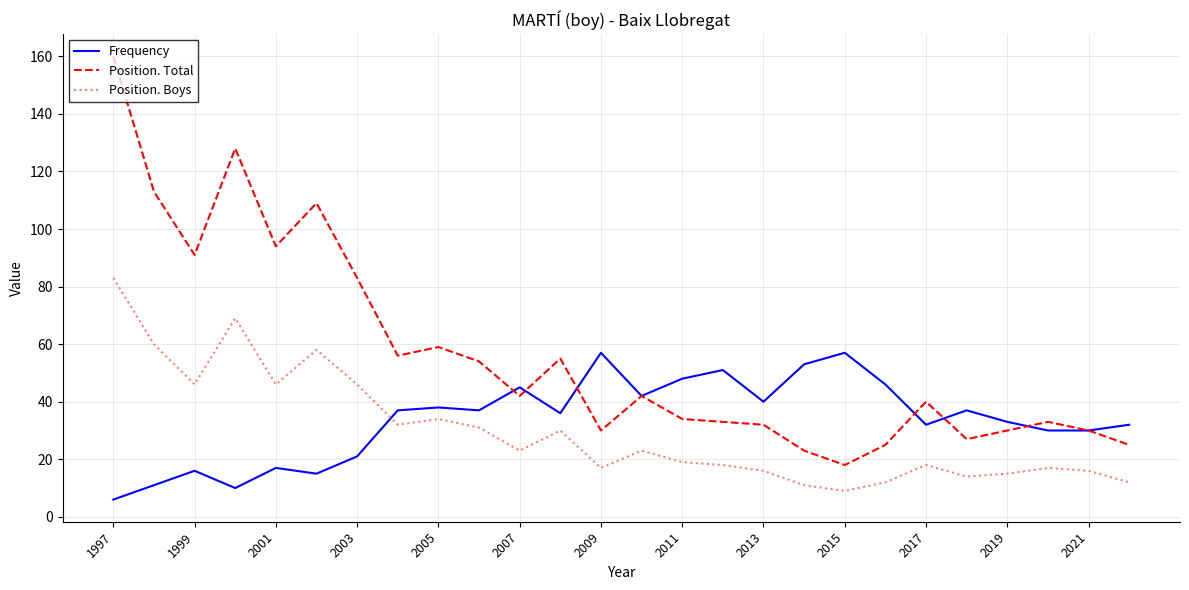

List the series in order of their peak value, highest first.

Position. Total, Position. Boys, Frequency